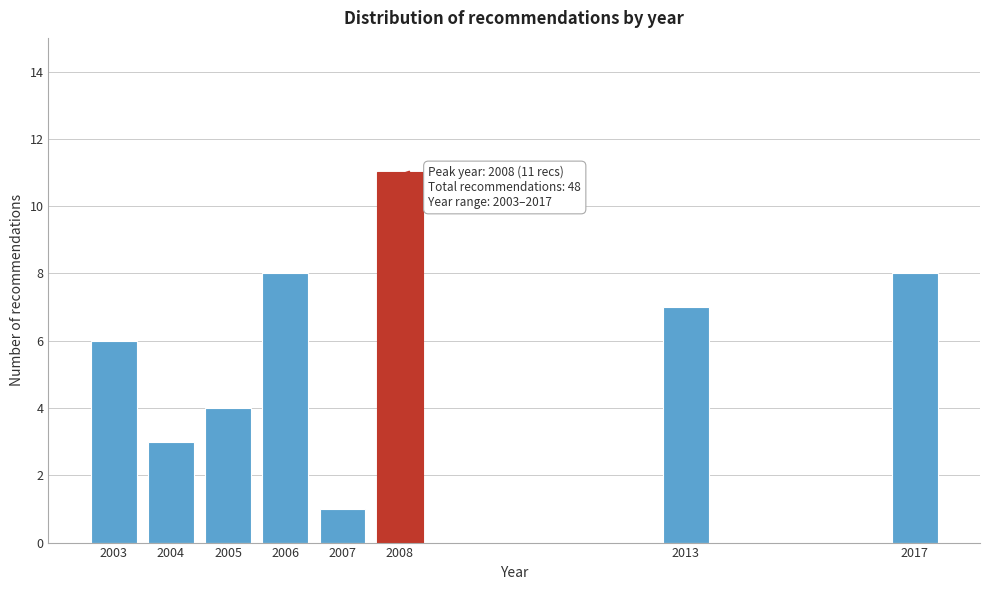

Reading right to left, what are all the values shown in this chart?

8	7	11	1	8	4	3	6